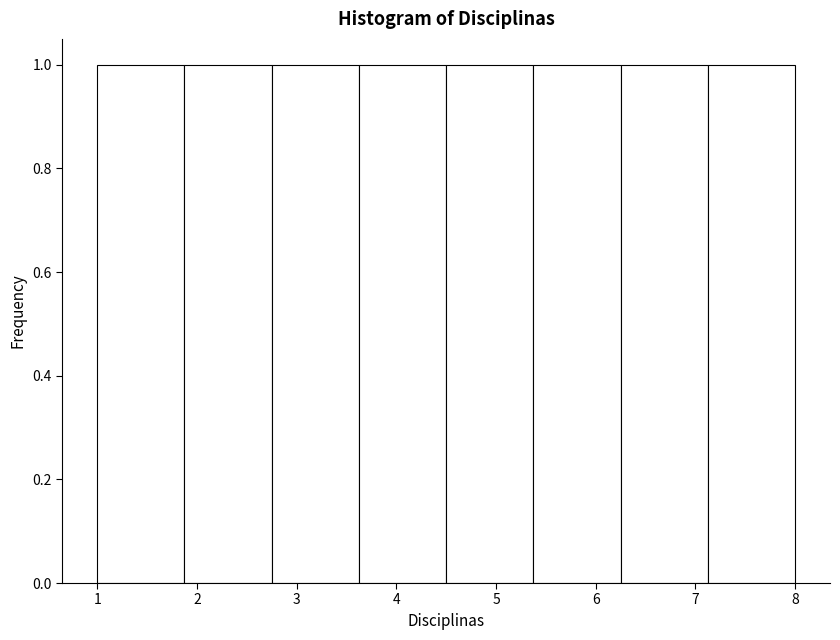

Reading left to right, transcribe this chart: for each bar, give the range it covers on the x-axis and its height. Neither the bar edges nor the heights are printed on the chart, so give them approximately, as read against the axes.

1.0 to 1.9: 1
1.9 to 2.8: 1
2.8 to 3.6: 1
3.6 to 4.5: 1
4.5 to 5.4: 1
5.4 to 6.3: 1
6.3 to 7.1: 1
7.1 to 8.0: 1